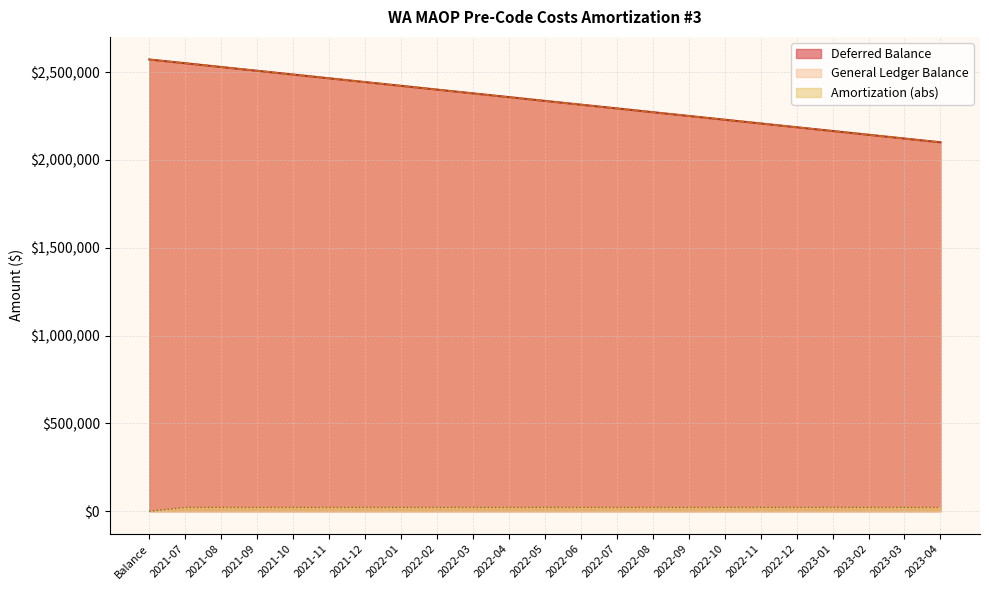

Read the Deferred Balance value at 2023-01.

2164737.2